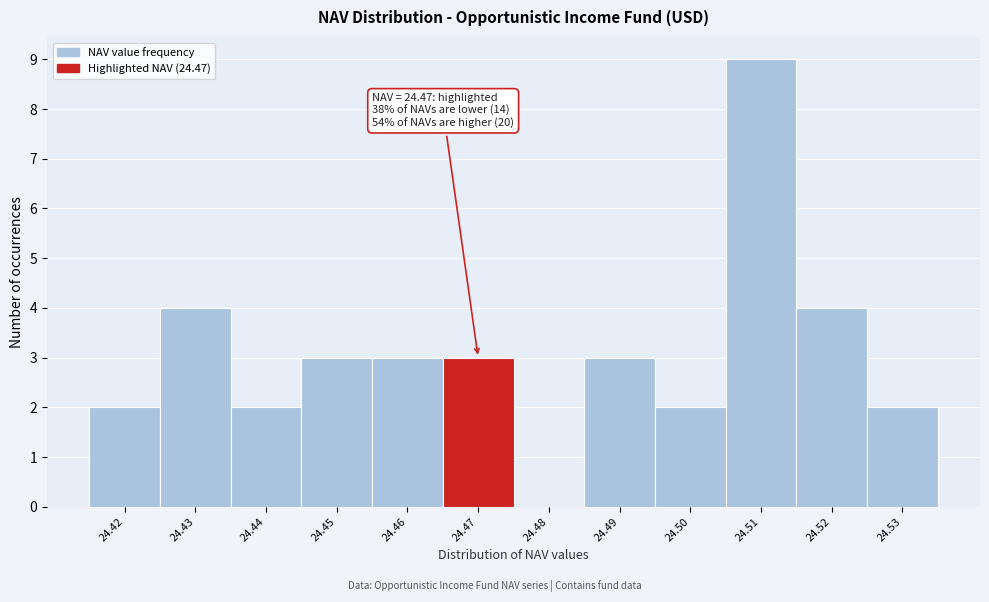

Over which range of the x-axis is the bar tallest?

24.505 to 24.515